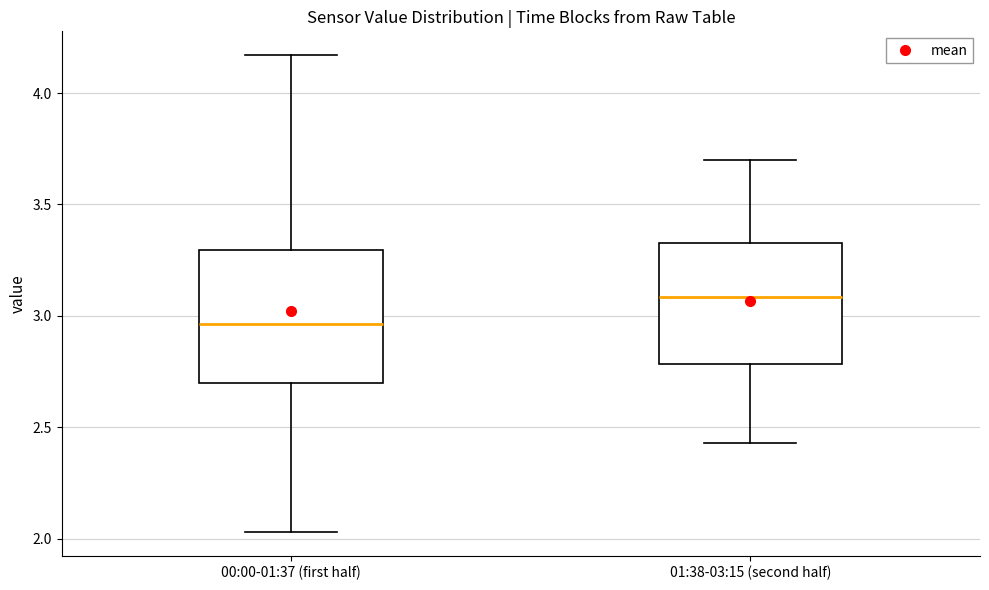

Where does the lower whisker of the box for 00:00-01:37 (first half) end on the y-axis? The values are not printed on the chart, so give them approximately, as read against the axis.

2.05